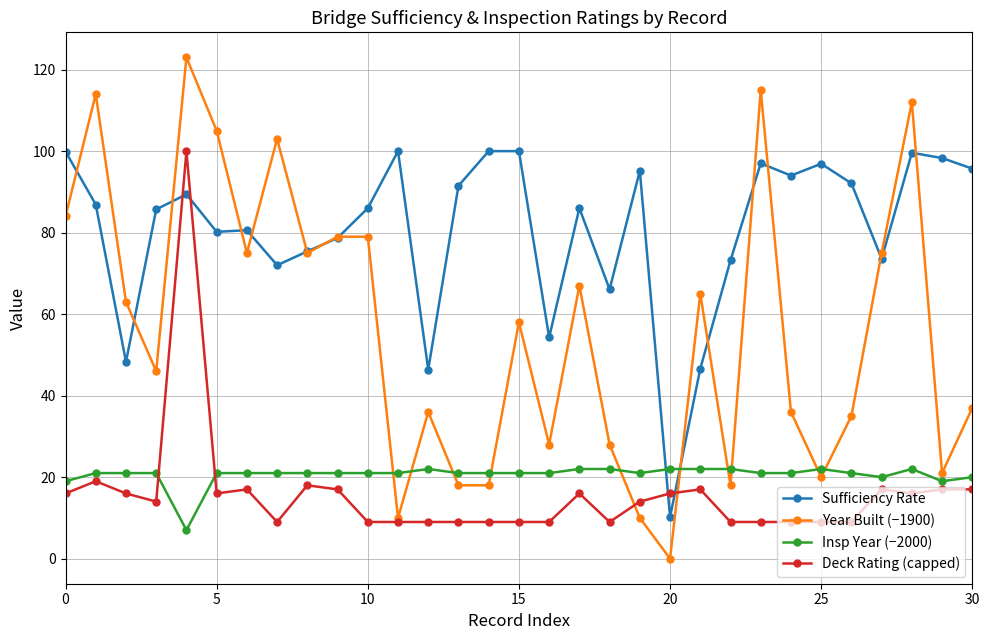

Which series has the widest spread of values?

Year Built (−1900)